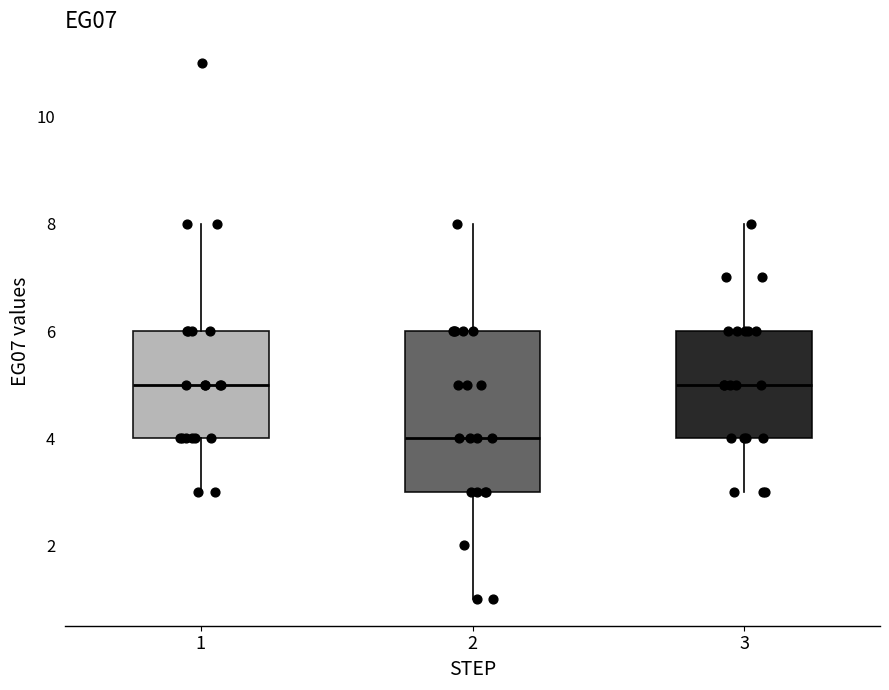

Which box is the tallest, from its lower edge to its upper edge?

2